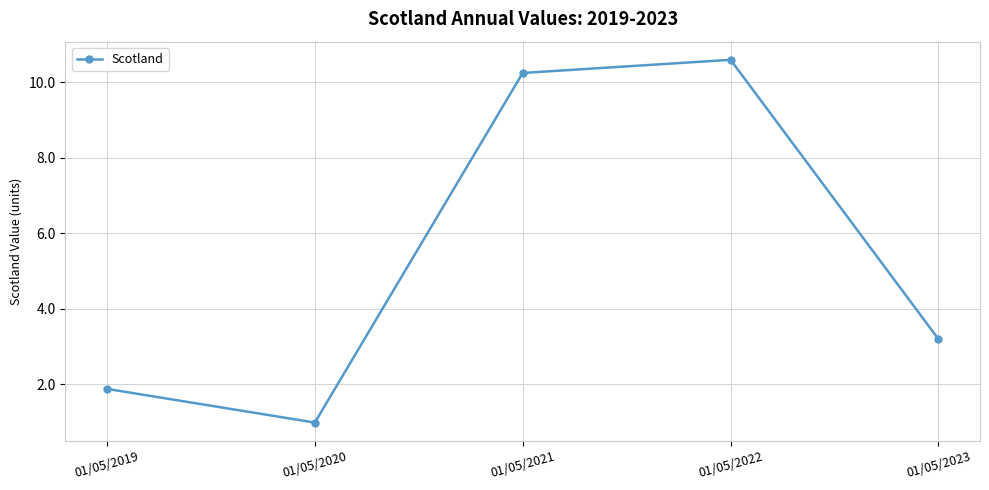

Where does the data first go above 3?

01/05/2021